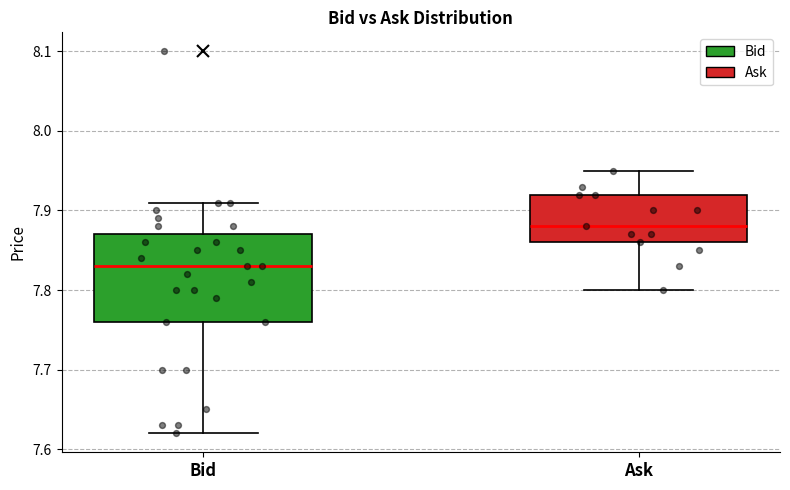

Reading left to right, read every box against the y-axis: the position of its median line, the range the box covers, and the ends of its whiskers. The values are not printed on the chart, so give them approximately, as read against the axis.

Bid: median 7.83, box 7.76 to 7.87, whiskers 7.62 to 7.91
Ask: median 7.88, box 7.86 to 7.92, whiskers 7.80 to 7.95